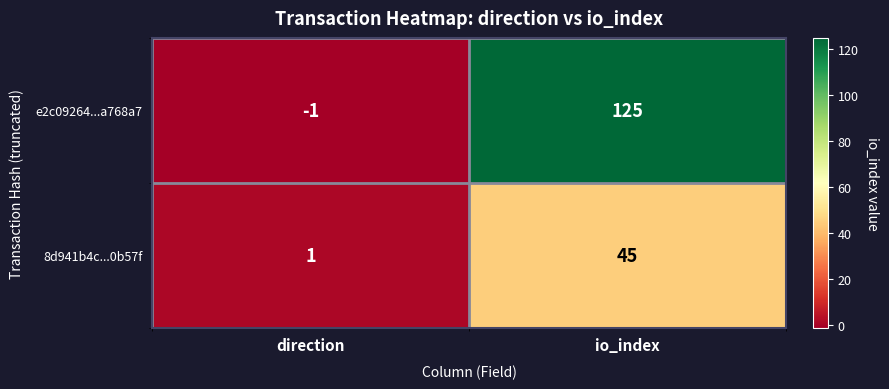

The e2c09264...a768a7 series shows -2 at direction. True or false?

False